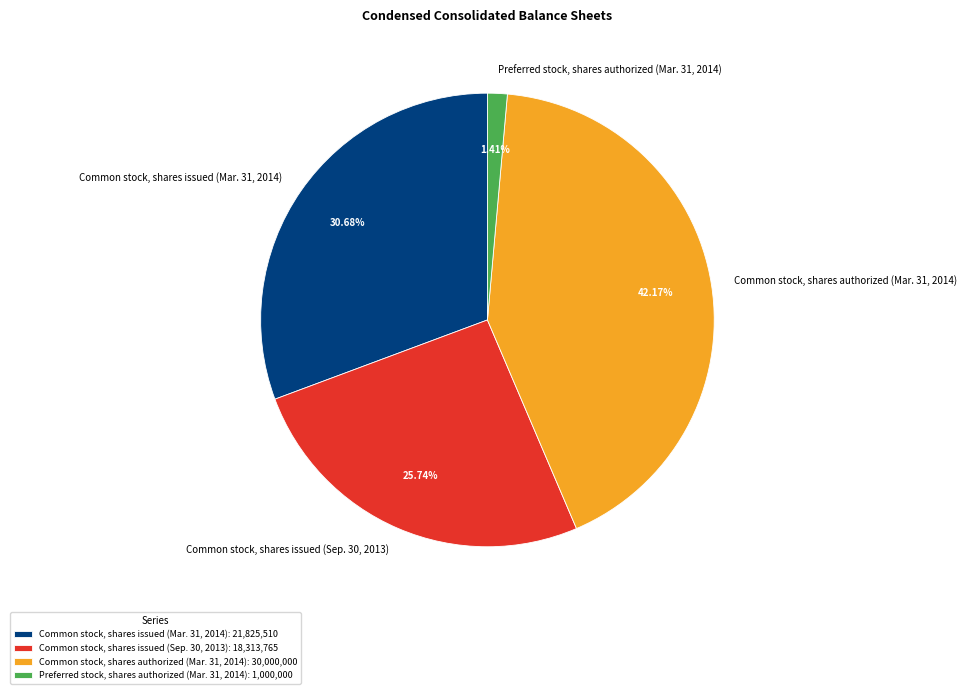

Approximately how many times larger is the value at Preferred stock, shares authorized (Mar. 31, 2014) compared to Common stock, shares issued (Sep. 30, 2013)?

0.1